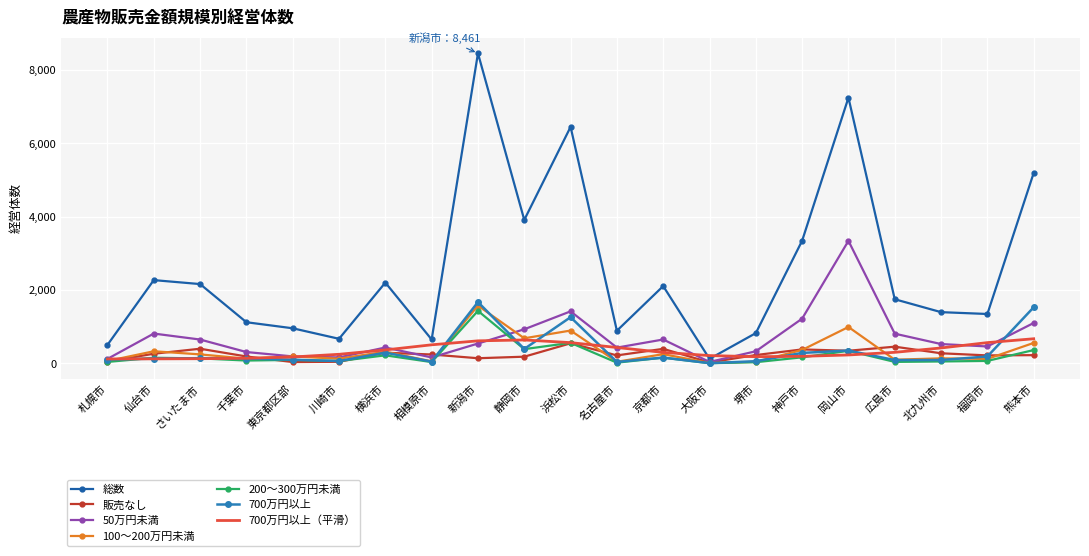

Which series changed the most between さいたま市 and 相模原市?

総数